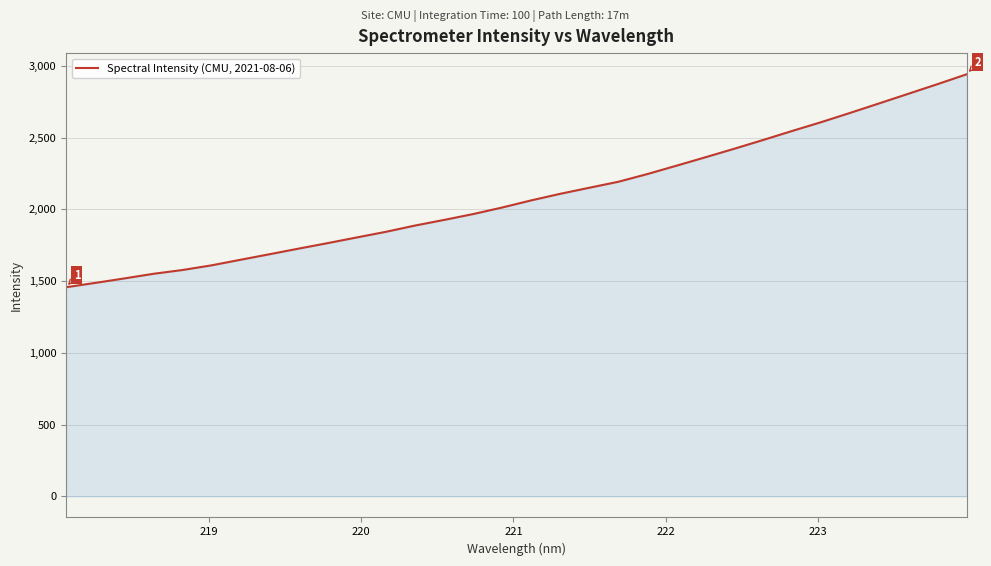

What is the difference between the maximum and minimum values?

1484.3